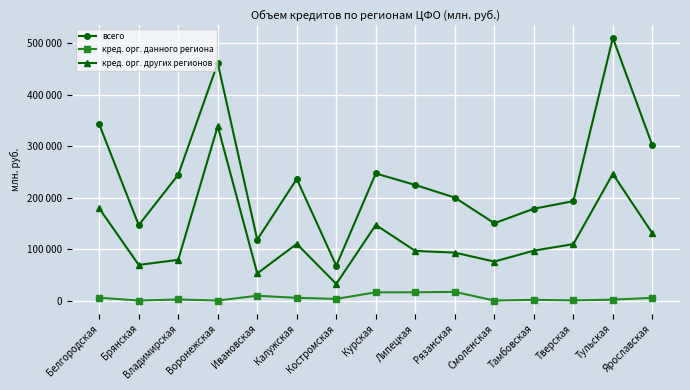

What are all the series names shown in the legend?

всего, кред. орг. данного региона, кред. орг. других регионов